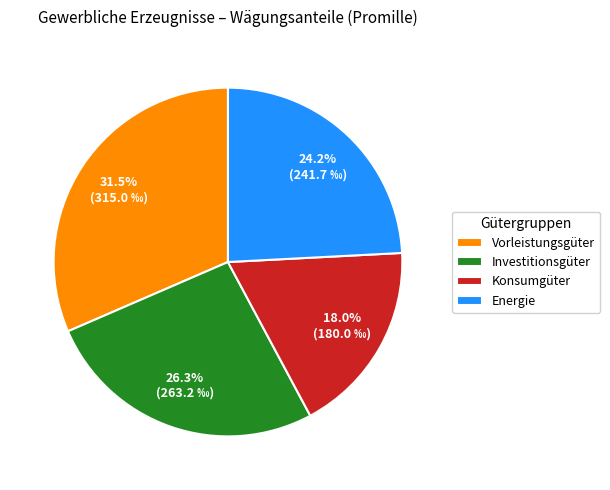

To the nearest percent, what is the average slice percentage?

25%